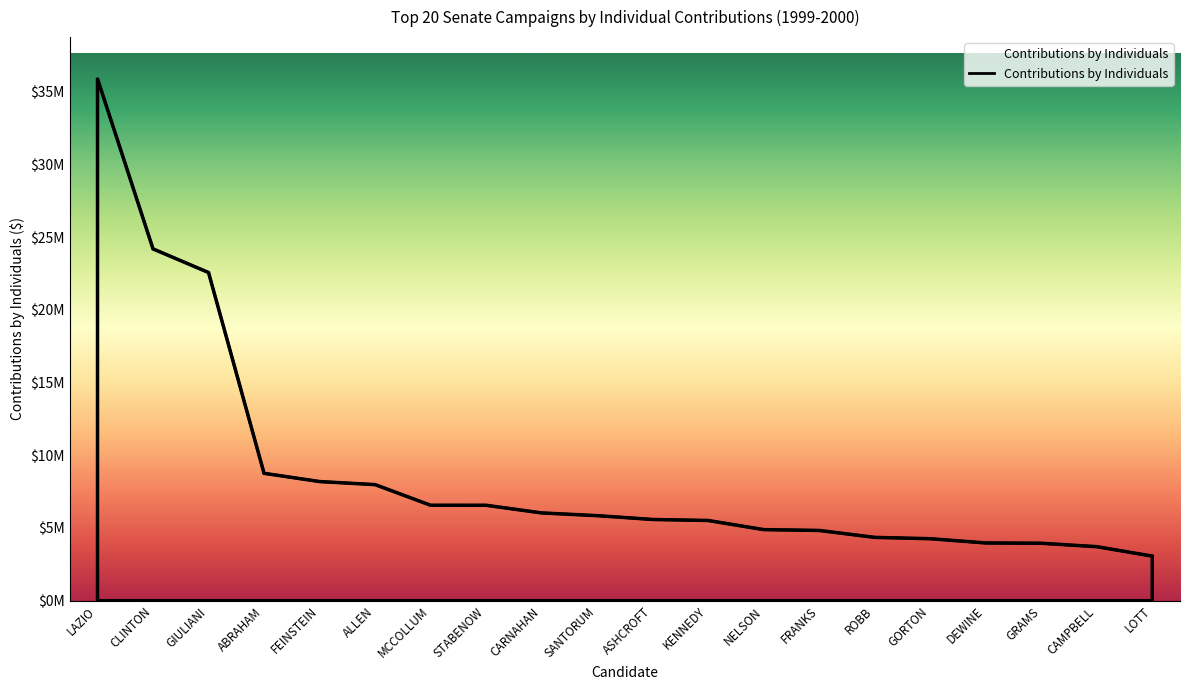

Is this an area chart (filled region under the line)?

Yes